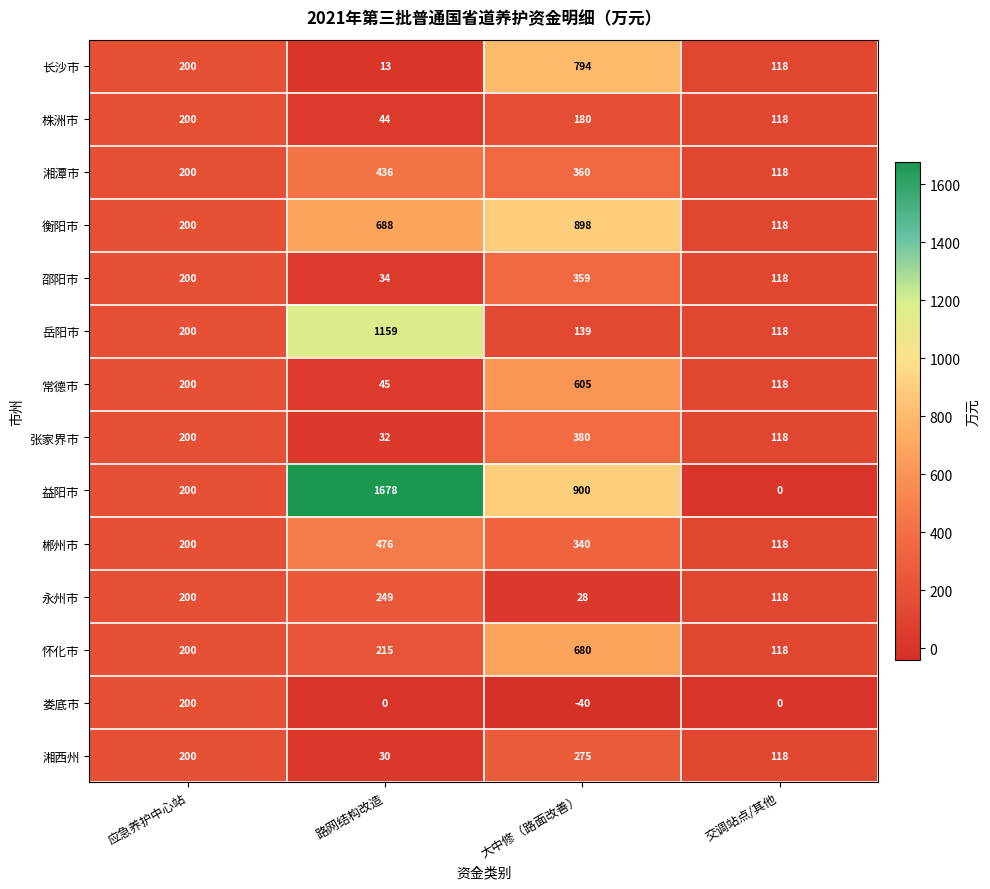

True or false: 邵阳市 has a value of 103 at 应急养护中心站.

False